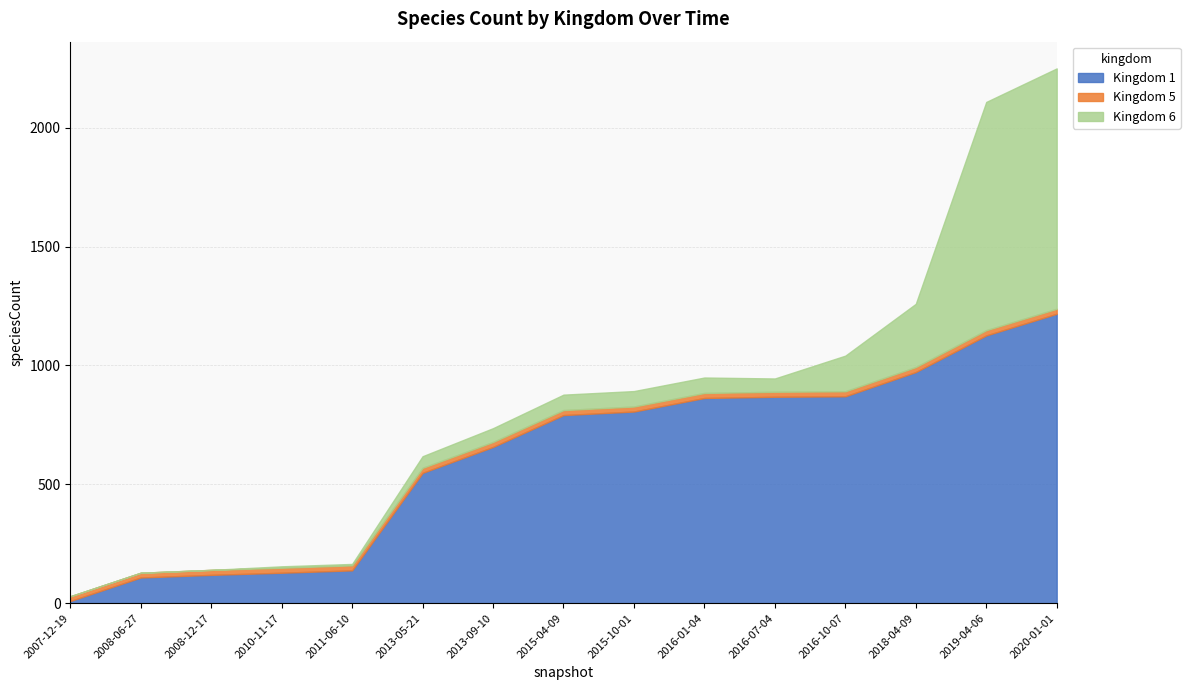

What position from the right is 2015-04-09?

8